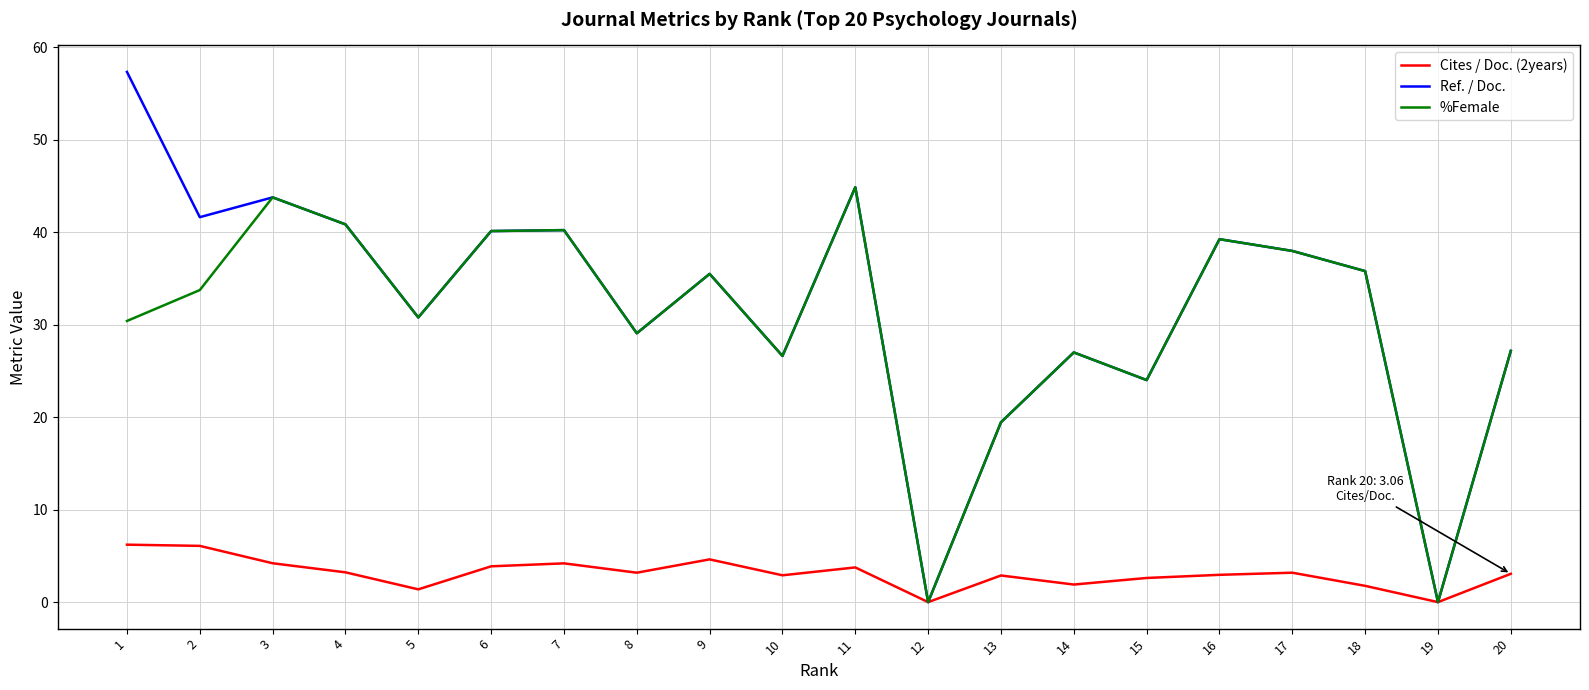

What is the total value across all series at 10?

56.1